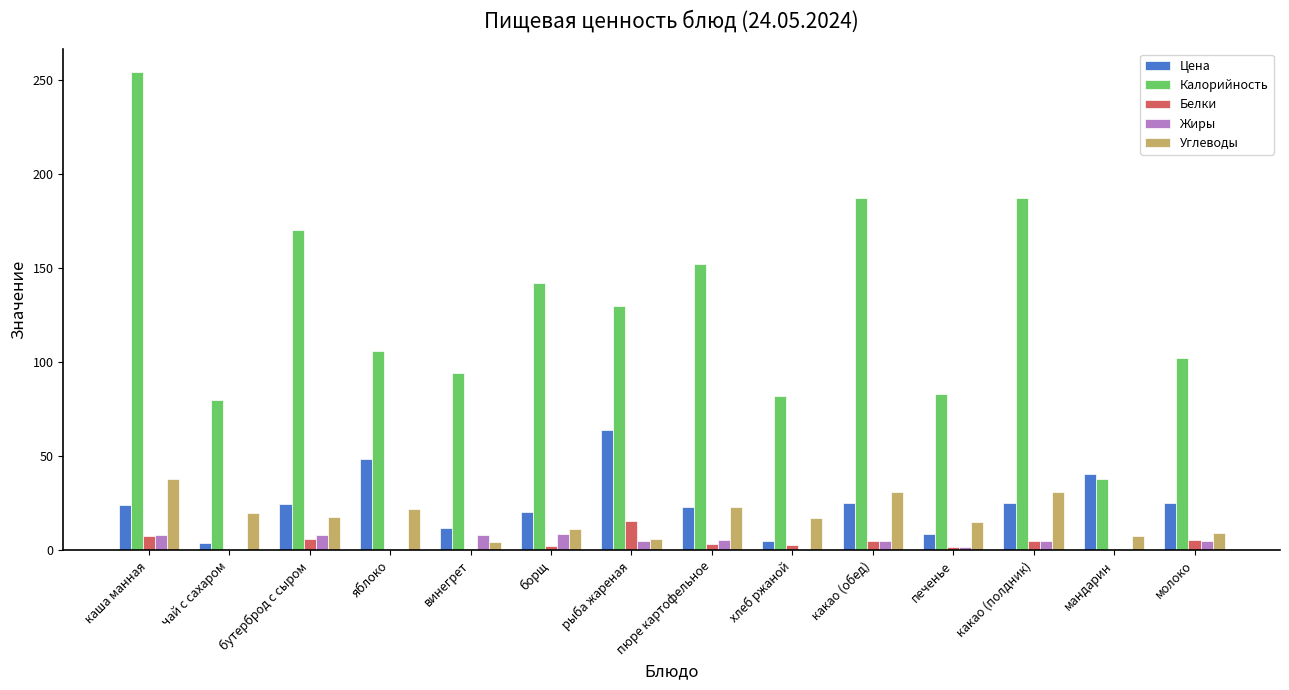

Which category has the highest value across all series?

каша манная